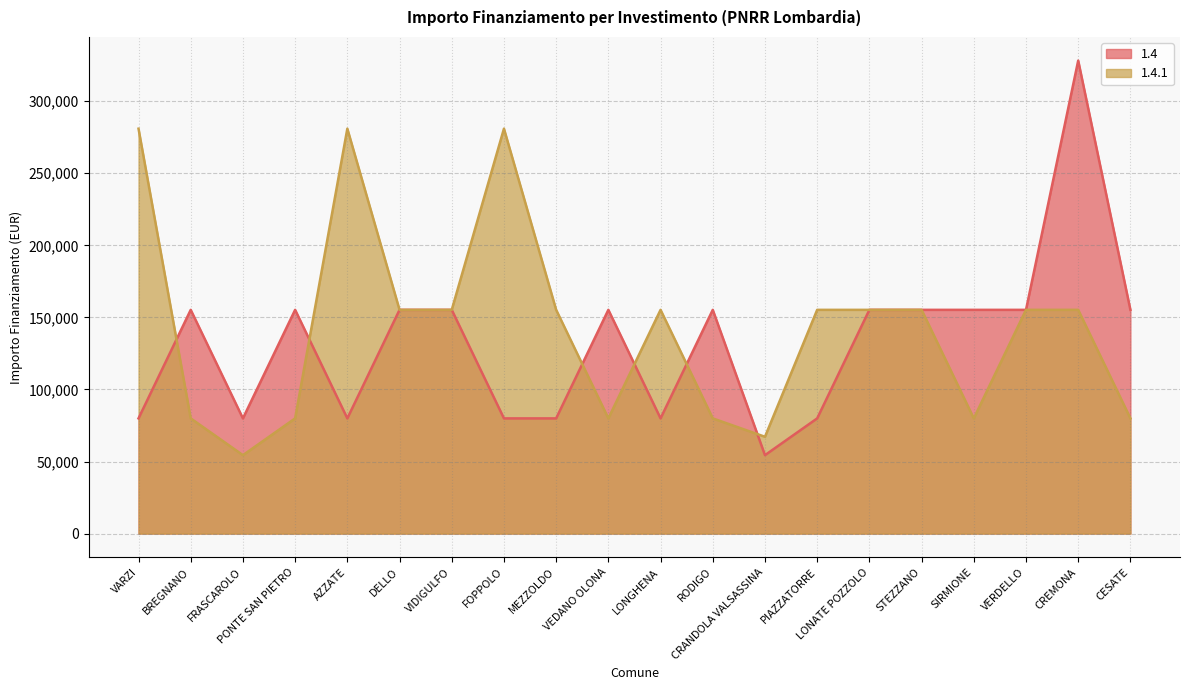

Reading left to right, list all the values displayed in this chart.

1.4: 79922	155234	79922	155234	79922	155234	155234	79922	79922	155234	79922	155234	54412	79922	155234	155234	155234	155234	328160	155234
1.4.1: 280932	79922	54412	79922	280932	155234	155234	280932	155234	79922	155234	79922	67167	155234	155234	155234	79922	155234	155234	79922